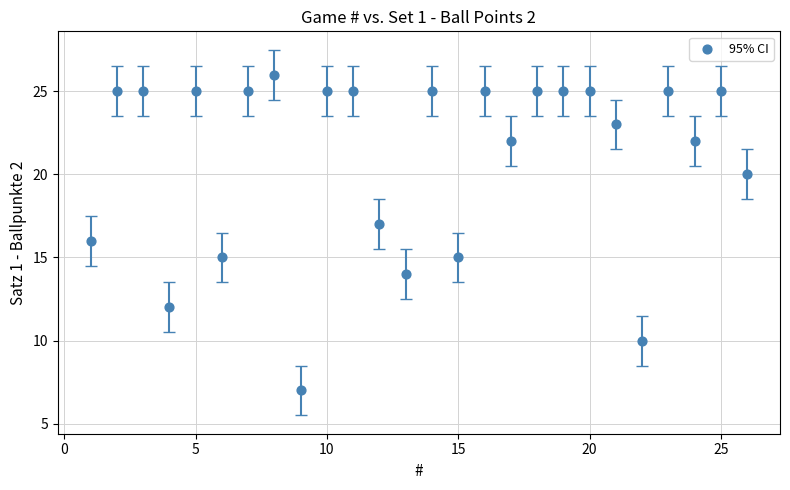

What is the range of Y values (max minus min)?

19